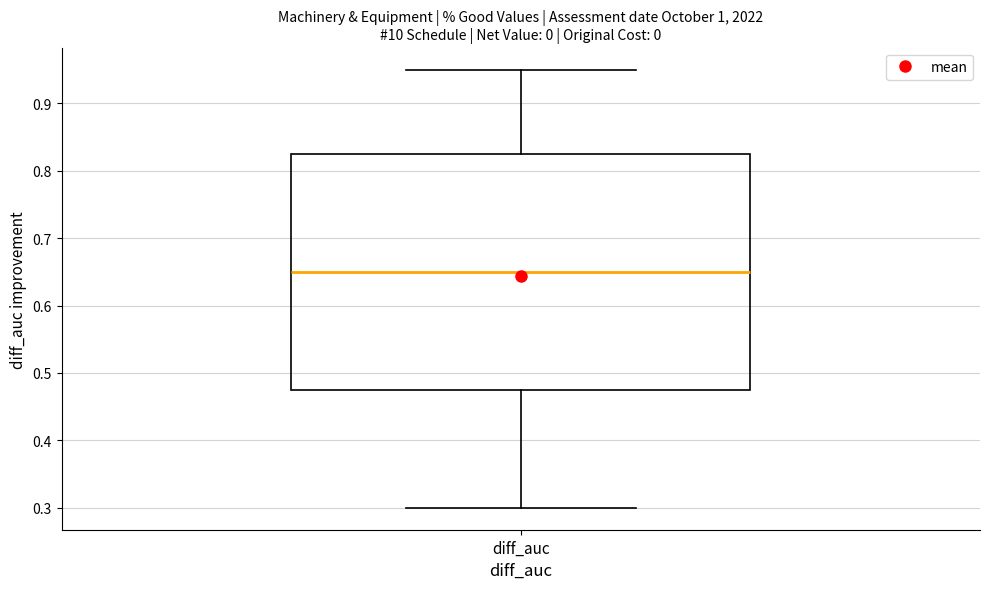

Read this box plot against the y-axis: the position of the median line, the range covered by the box, and the ends of both whiskers. The values are not printed on the chart, so give them approximately, as read against the axis.

median 0.65, box 0.48 to 0.83, whiskers 0.30 to 0.95